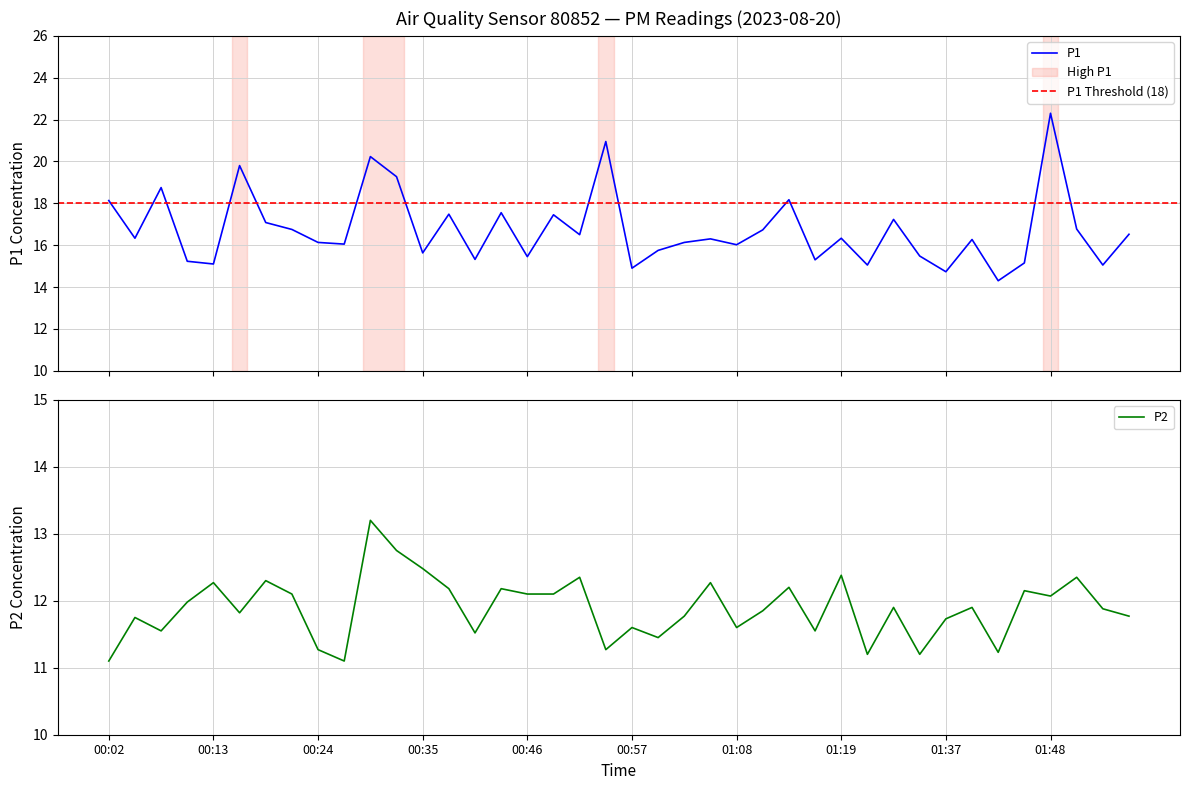

True or false: P2 has more than 0 points higher than both neighbors.

True